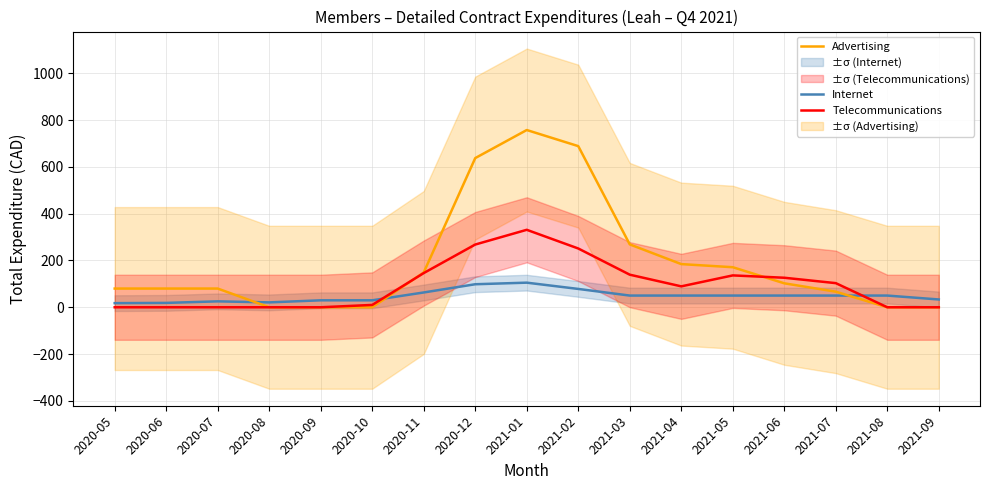

At which label is Telecommunications closest to 165?

2020-11